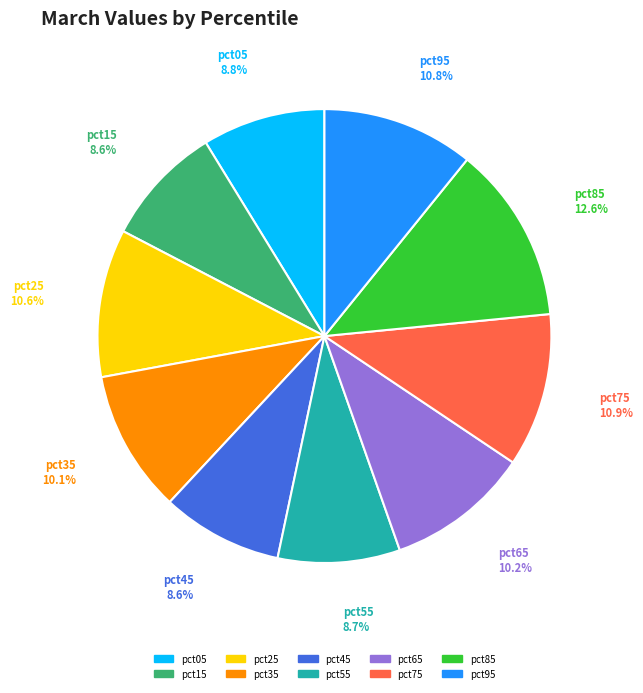

Count the number of slices in the pie.

10